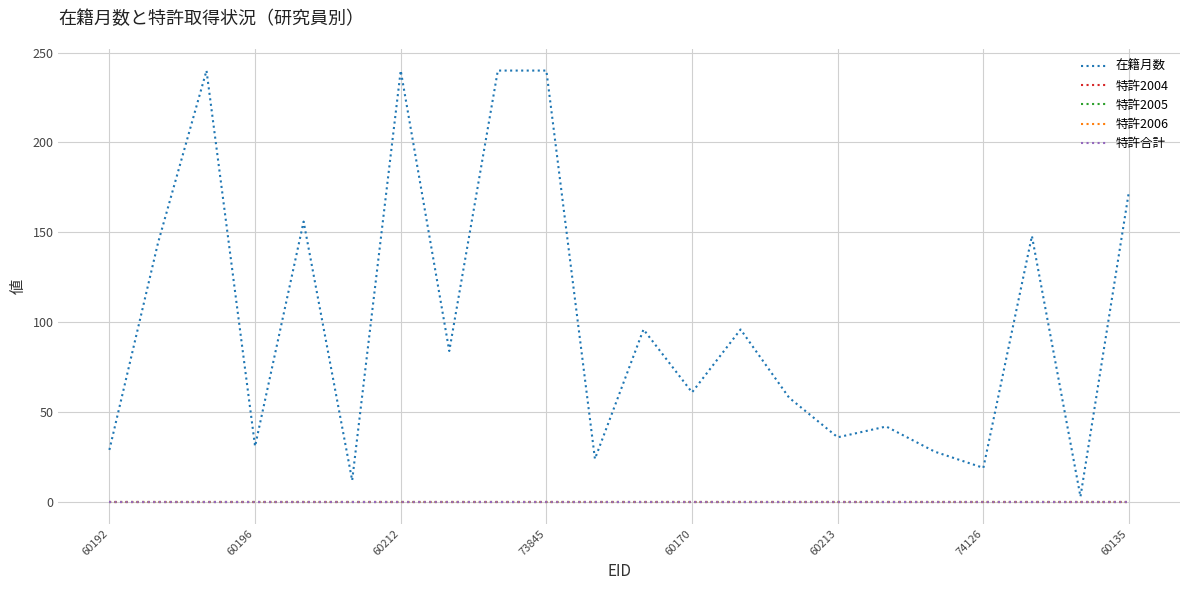

Which category has the lowest value across all series?

60192